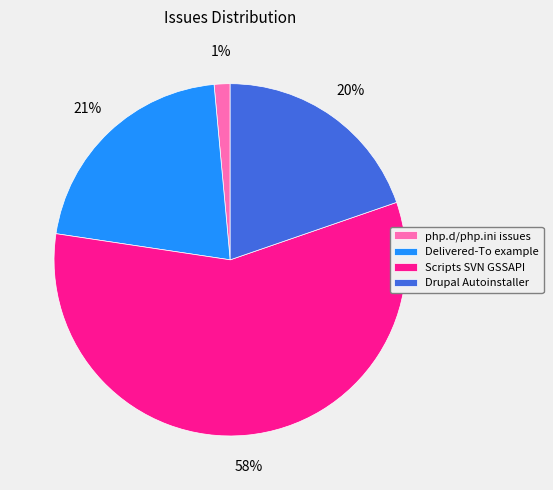

What is the ratio of the value at Delivered-To example to the value at Scripts SVN GSSAPI?

0.4